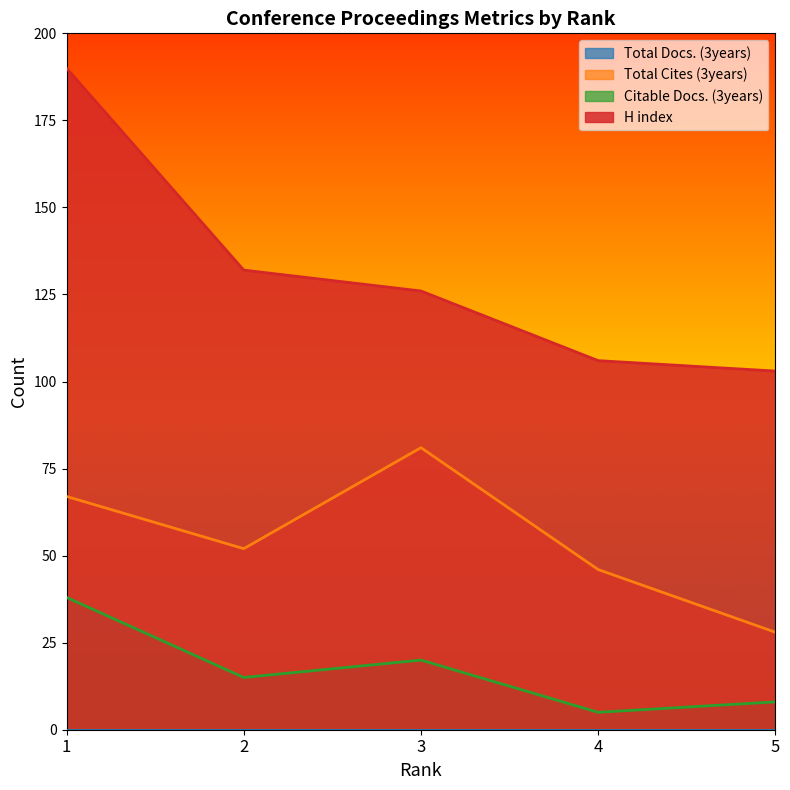

How many data points in H index are above 126?

2